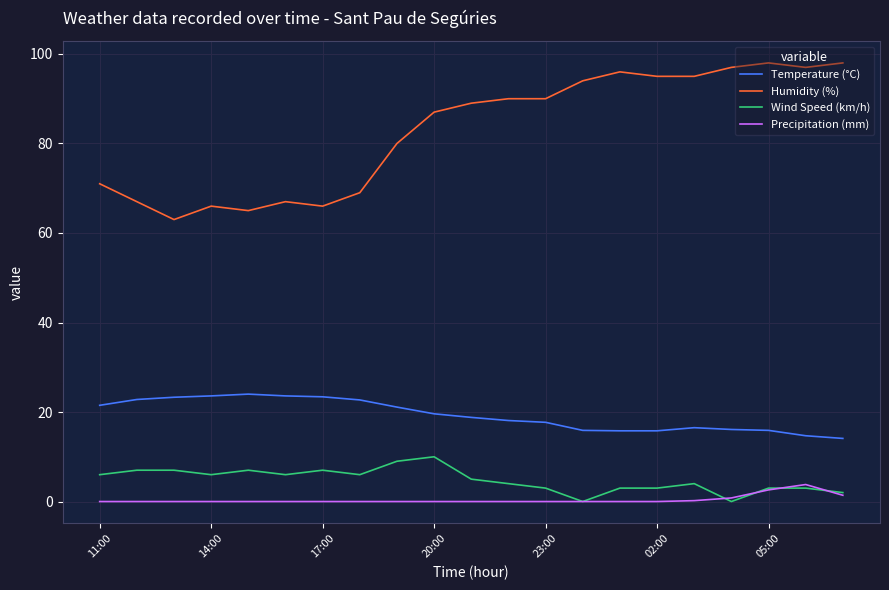

Which series has the largest range (max minus min)?

Humidity (%)